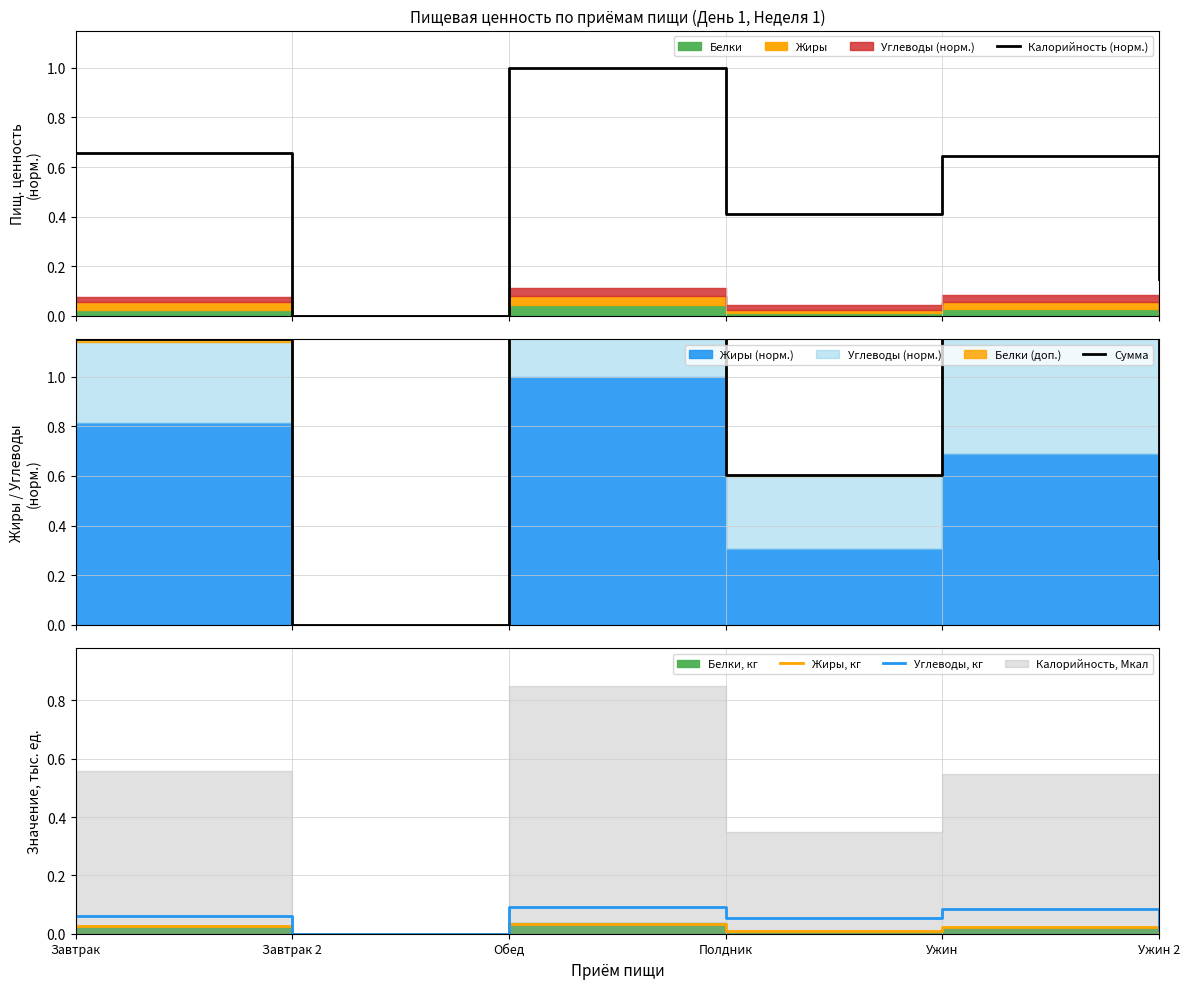

List the labels in order of Калорийность (норм.) value, smallest first.

Завтрак 2, Ужин 2, Полдник, Ужин, Завтрак, Обед